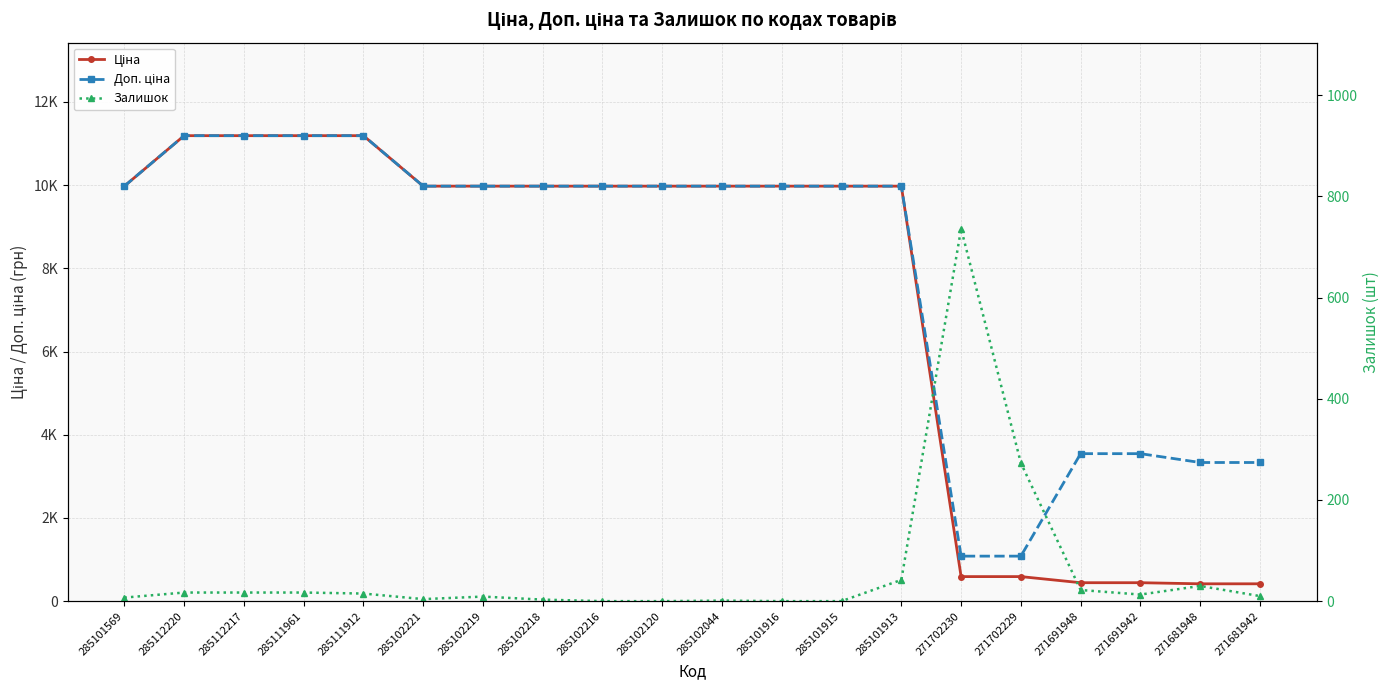

Where is Залишок nearest to the value 368?

271702229